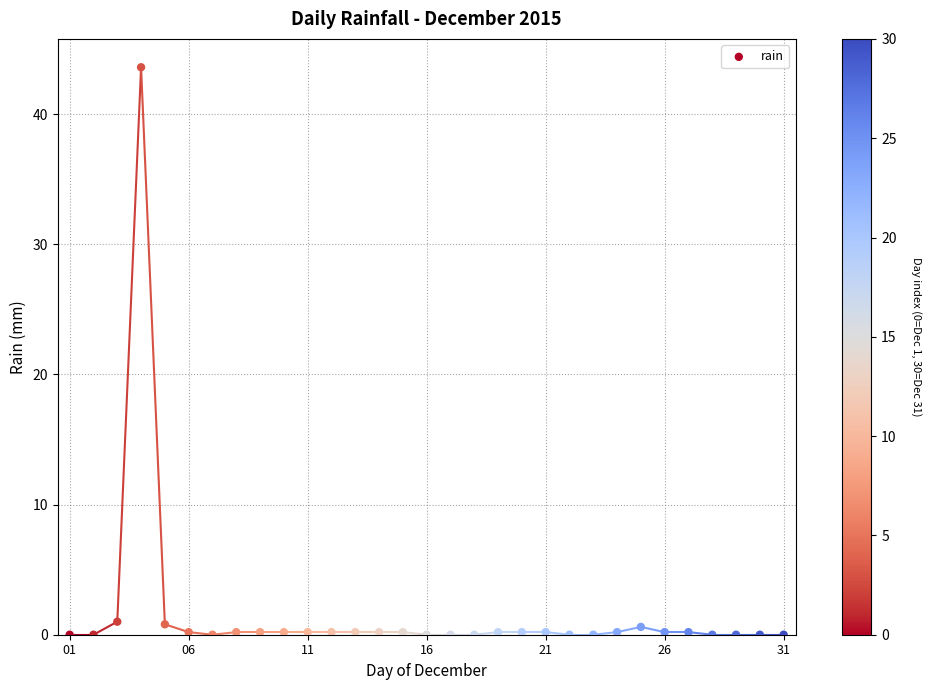

What is the range of Y values (max minus min)?

43.6